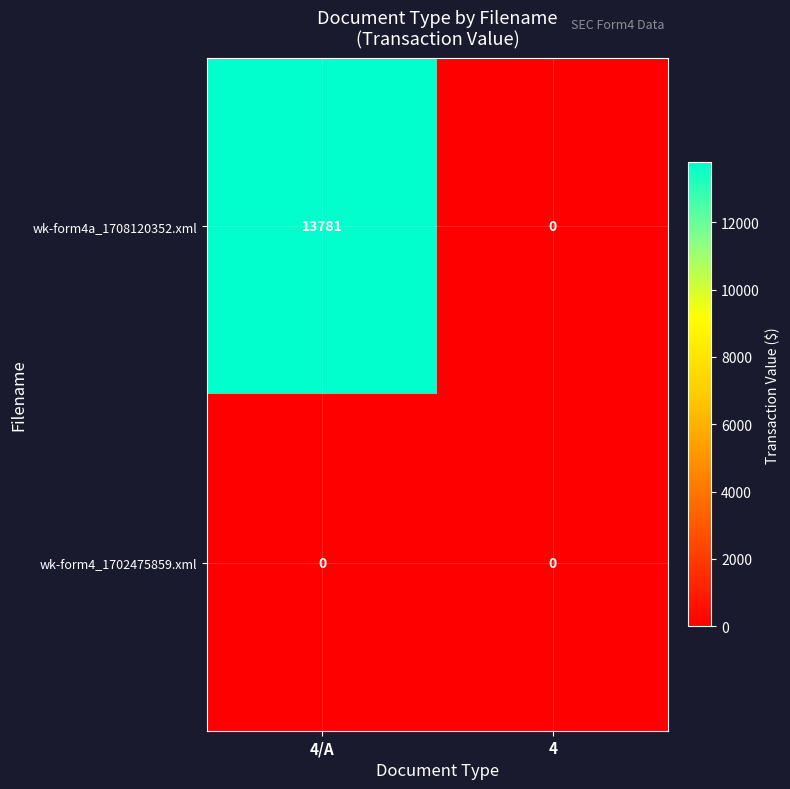

At which category is the sum across all series the highest?

4/A